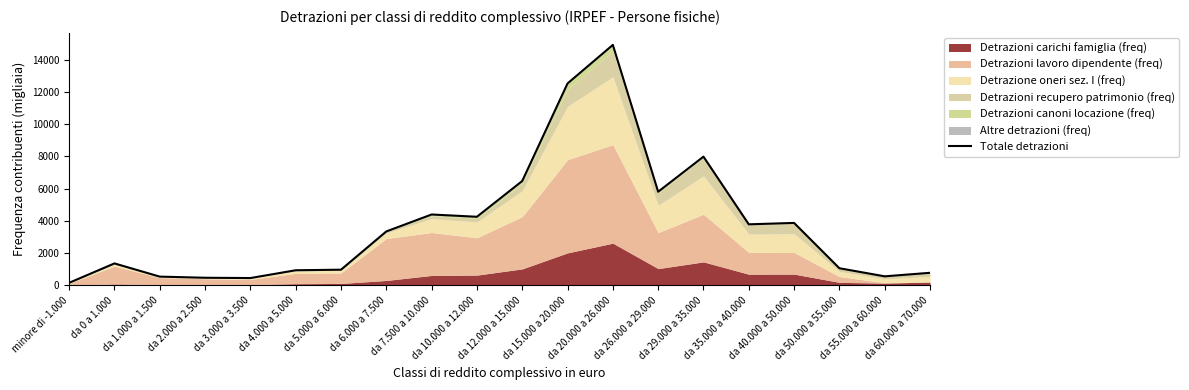

Which has a higher value, da 60.000 a 70.000 or minore di -1.000?

da 60.000 a 70.000